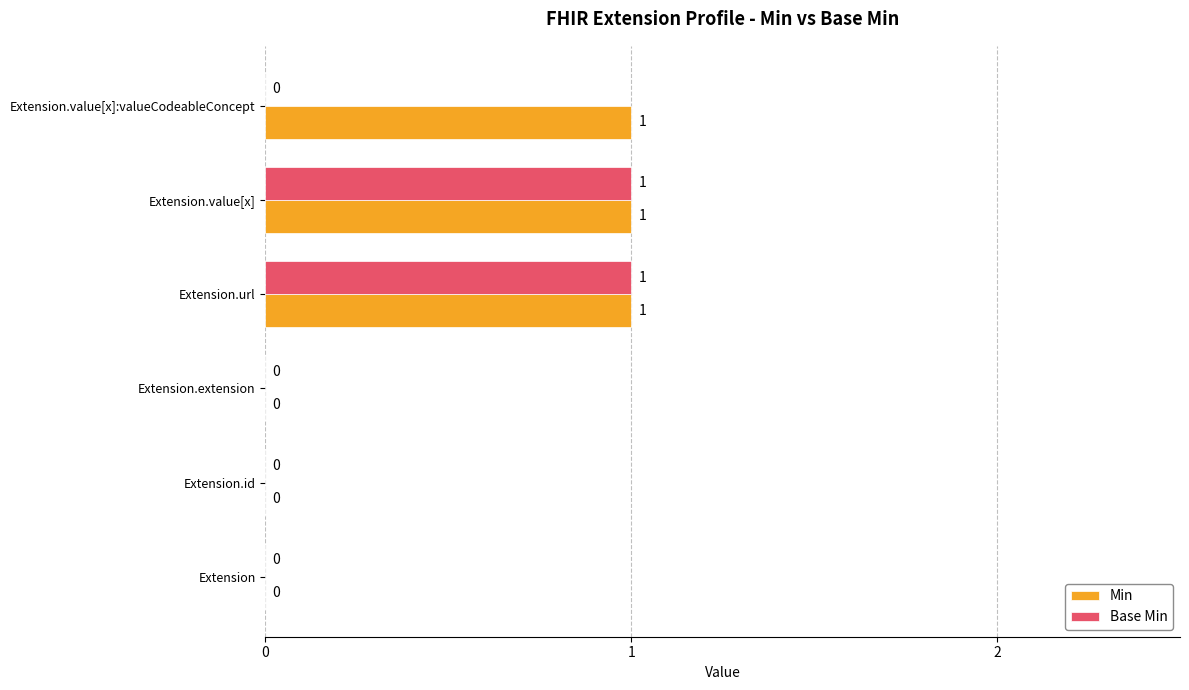

True or false: Min has a value of 1 at Extension.value[x]:valueCodeableConcept.

True